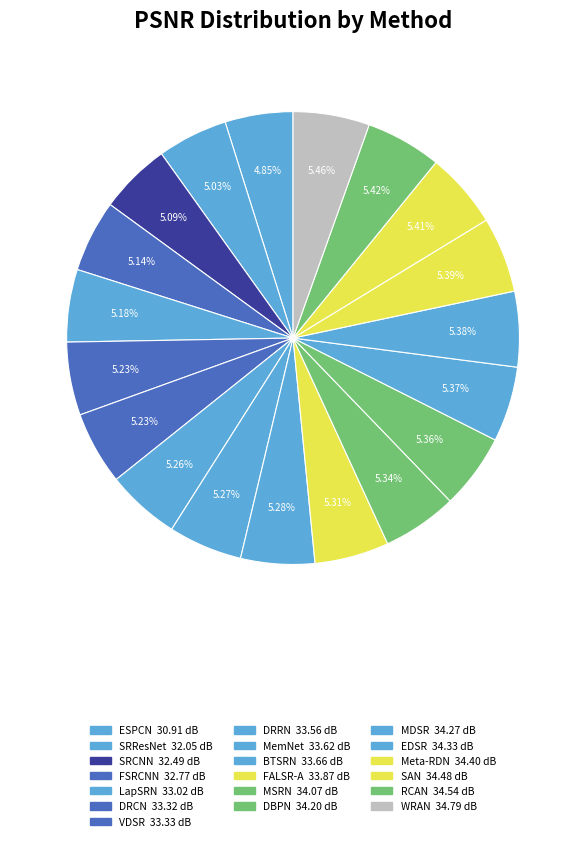

To the nearest percent, what is the combined percentage of EDSR and SAN?

11%